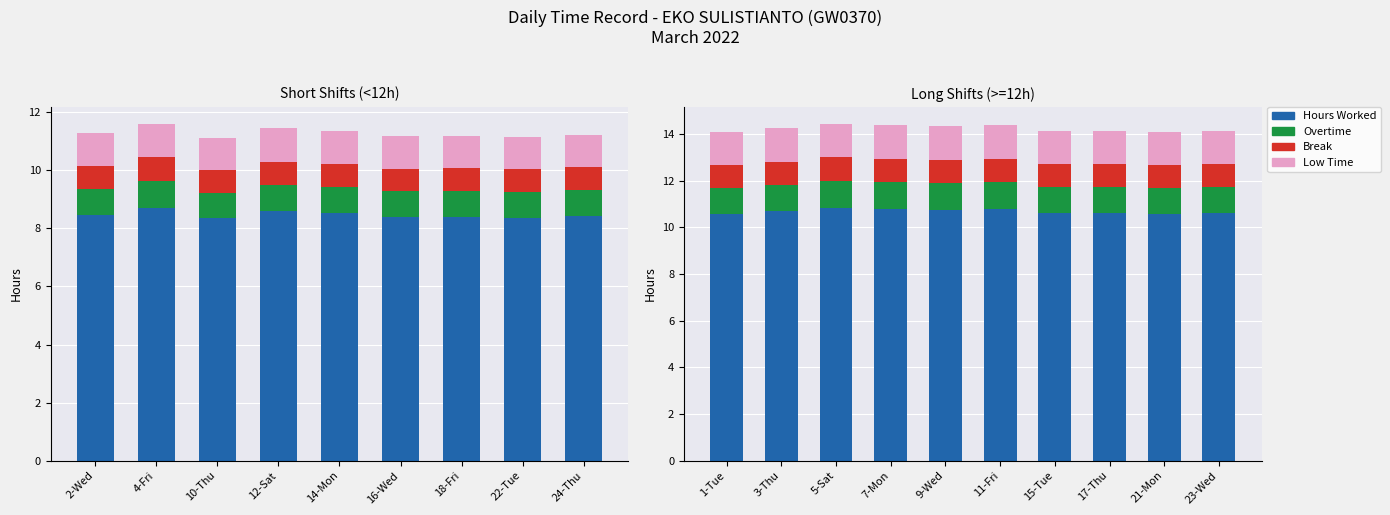

Rank the series by their maximum value, from lowest to highest.

Break, Overtime, Low Time, Hours Worked